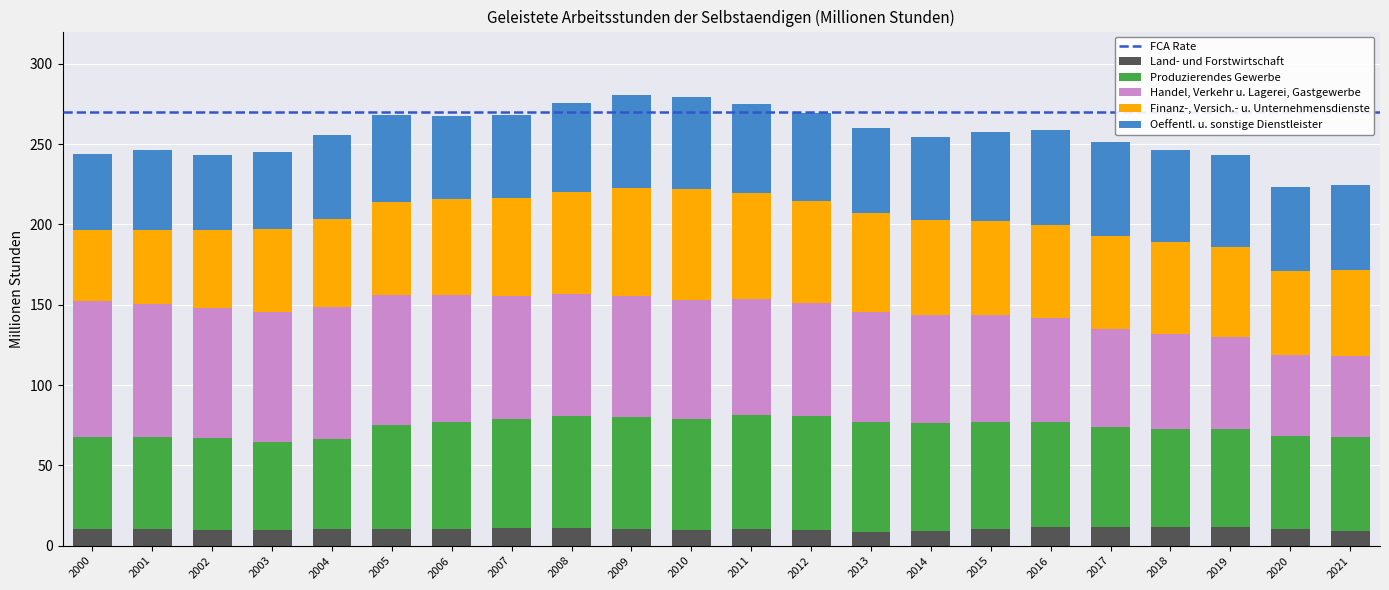

What is the maximum value for Land- und Forstwirtschaft?

11.8